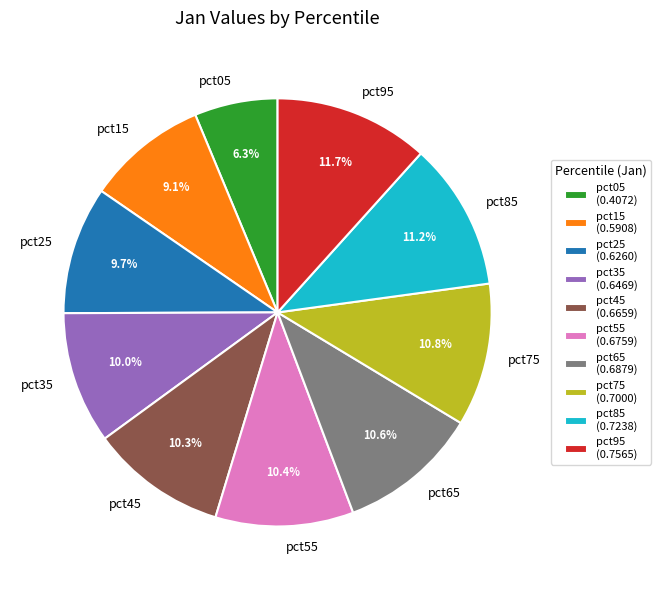

Do pct85 and pct95 together represent more than half of the pie?

No